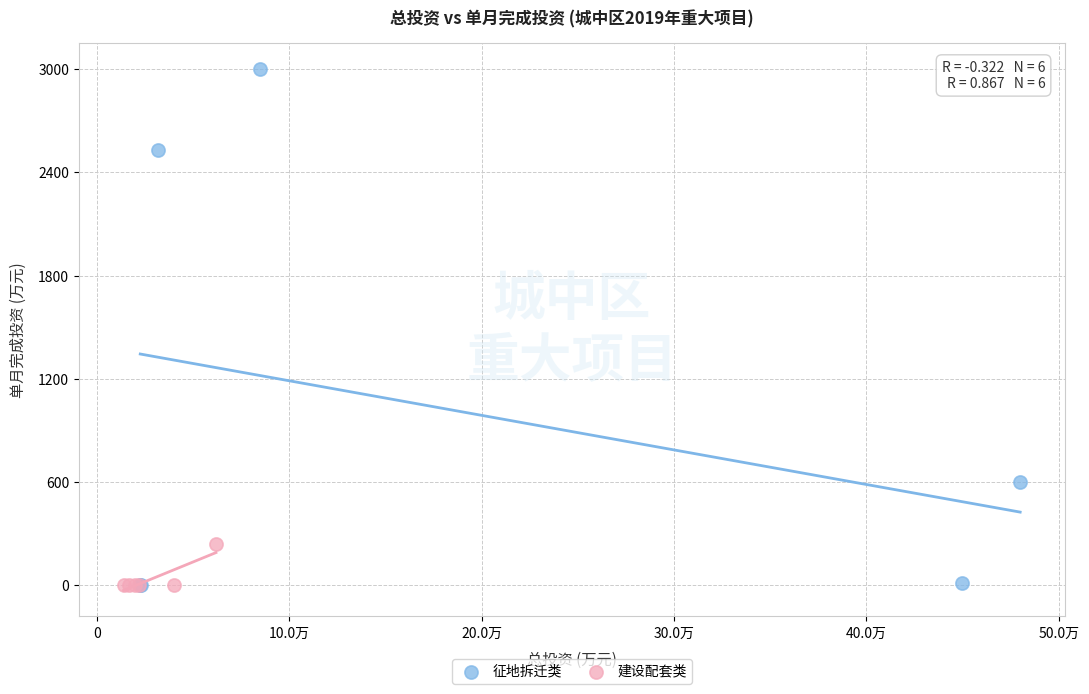

Which series has the widest spread of Y values?

征地拆迁类